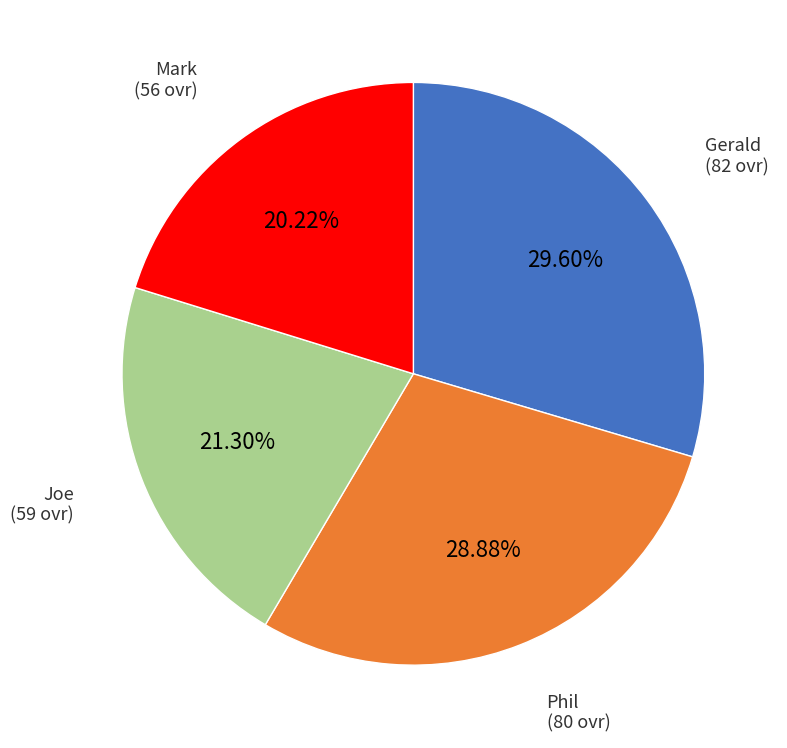

What is the smallest slice in the pie chart?

Mark